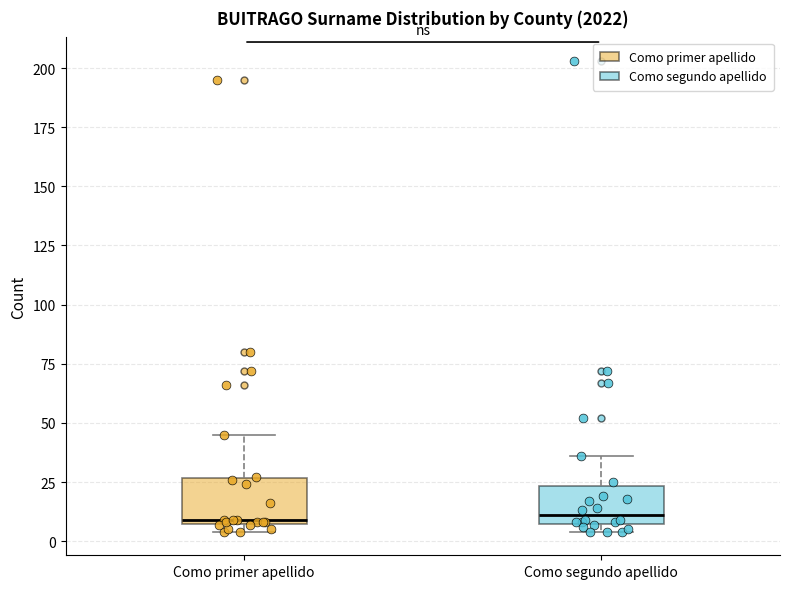

Reading left to right, transcribe this box plot: for each box, give where its median line is, the range the box spans, and where its two whiskers end, as read against the y-axis. The values are not printed on the chart, so give them approximately, as read against the axis.

Como primer apellido: median 10, box 5 to 25, whiskers 5 (just below the box's lower edge) to 45
Como segundo apellido: median 10, box 5 to 25, whiskers 5 (just below the box's lower edge) to 35